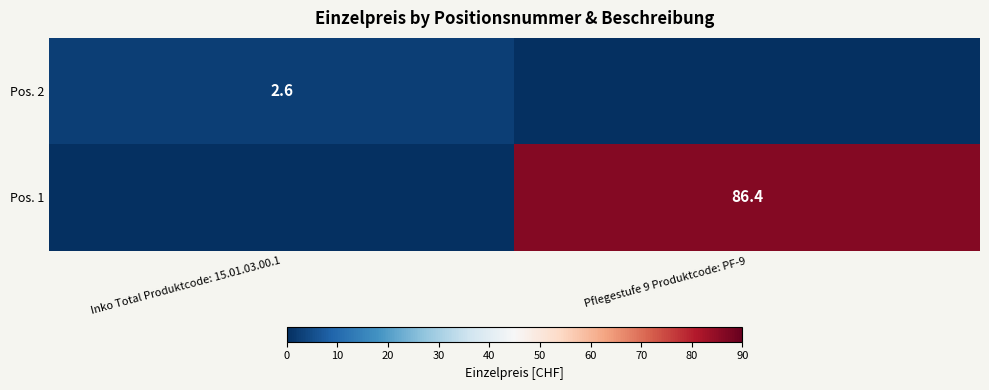

True or false: Pos. 2 has a value of 2.6 at Inko Total Produktcode: 15.01.03.00.1.

True